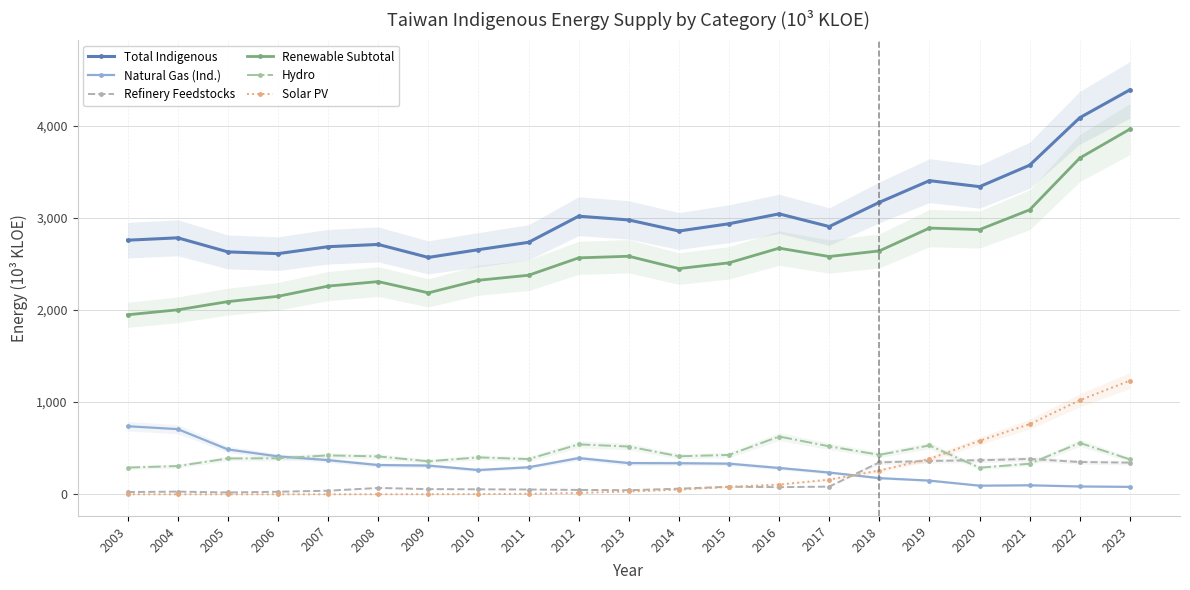

List the series in order of their peak value, lowest first.

Refinery Feedstocks, Hydro, Natural Gas (Ind.), Solar PV, Renewable Subtotal, Total Indigenous